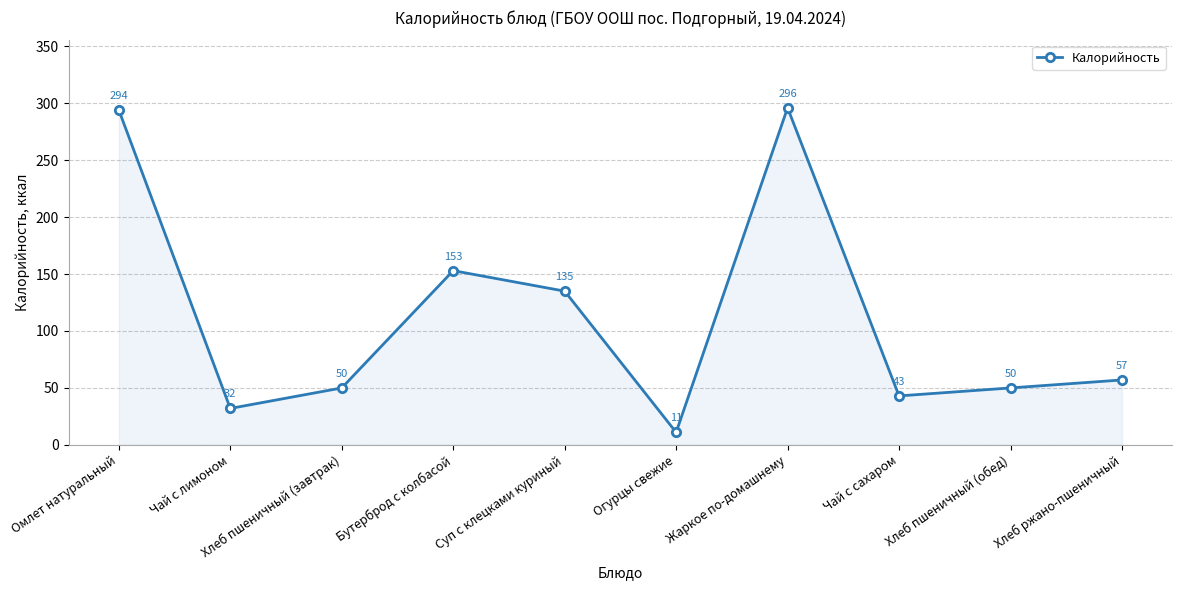

Reading left to right, transcribe all the data shown in this chart.

Омлет натуральный=294	Чай с лимоном=32	Хлеб пшеничный (завтрак)=50	Бутерброд с колбасой=153	Суп с клецками куриный=135	Огурцы свежие=11	Жаркое по-домашнему=296	Чай с сахаром=43	Хлеб пшеничный (обед)=50	Хлеб ржано-пшеничный=57